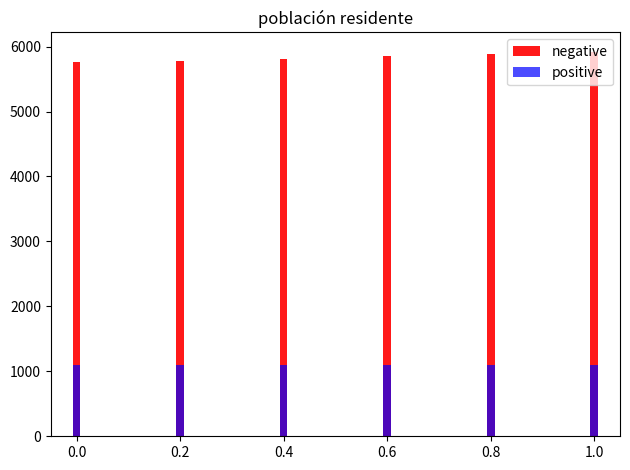

Reading left to right, what are all the values shown in this chart?

negative: 5758.6	5784.0	5814.0	5849.0	5885.9	5922.3
positive: 1090.3	1090.6	1091.7	1093.4	1095.2	1097.6